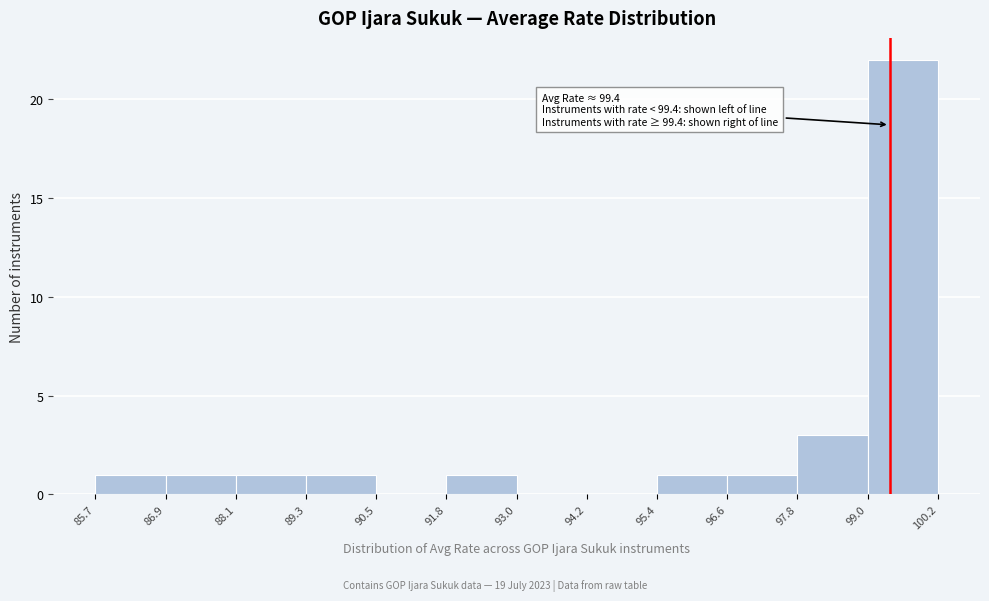

Which range on the x-axis has the tallest bar?

99.0 to 100.2